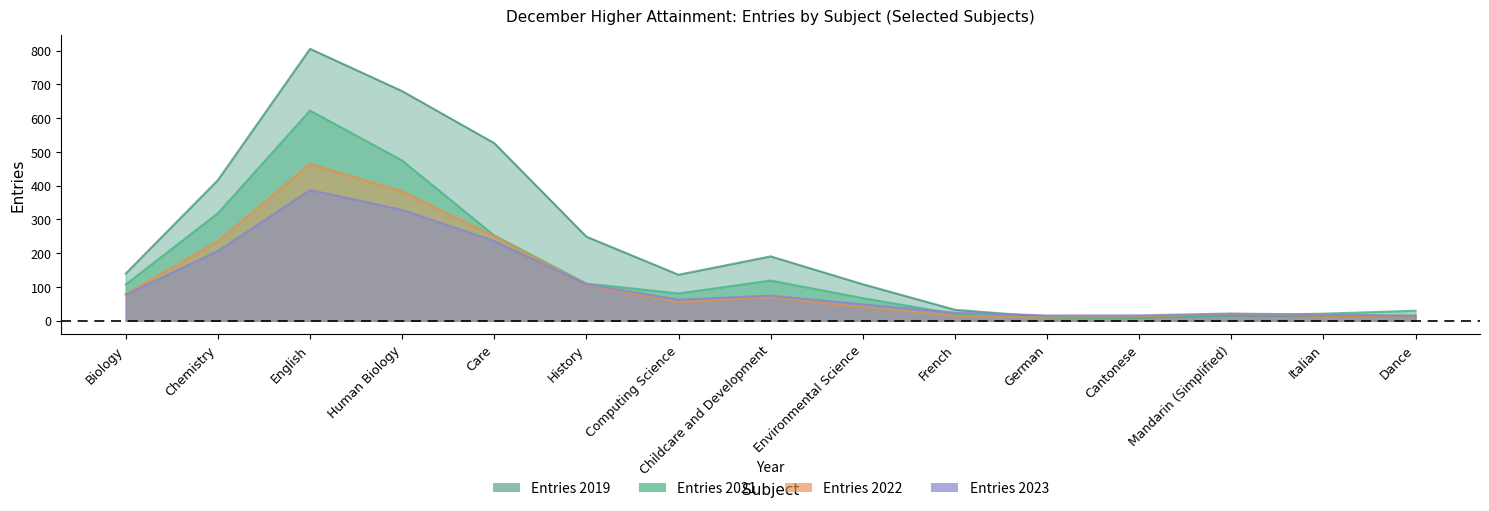

At how many categories does at least one series exceed 608?

2